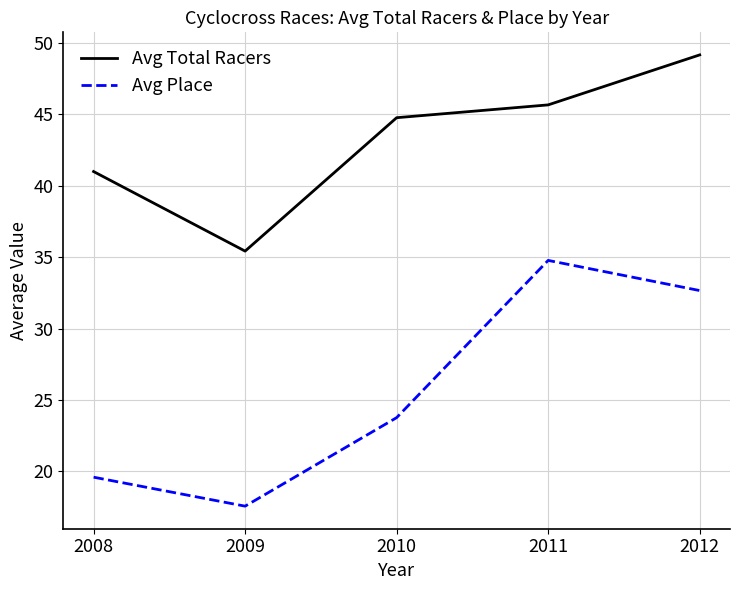

What is the sum of the Avg Place values at 2012 and 2011?

67.4